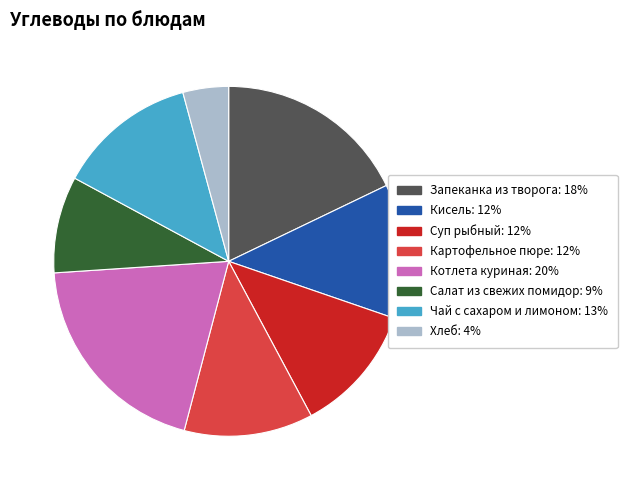

Does Картофельное пюре account for over 50% of the chart?

No